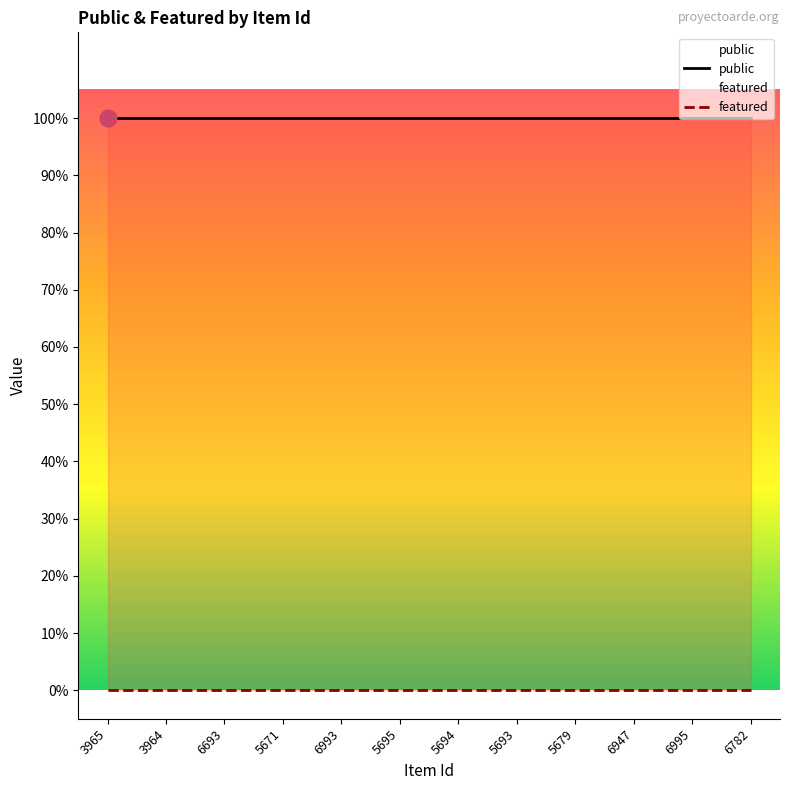

What is the sum of the public values at 6782 and 6993?

2